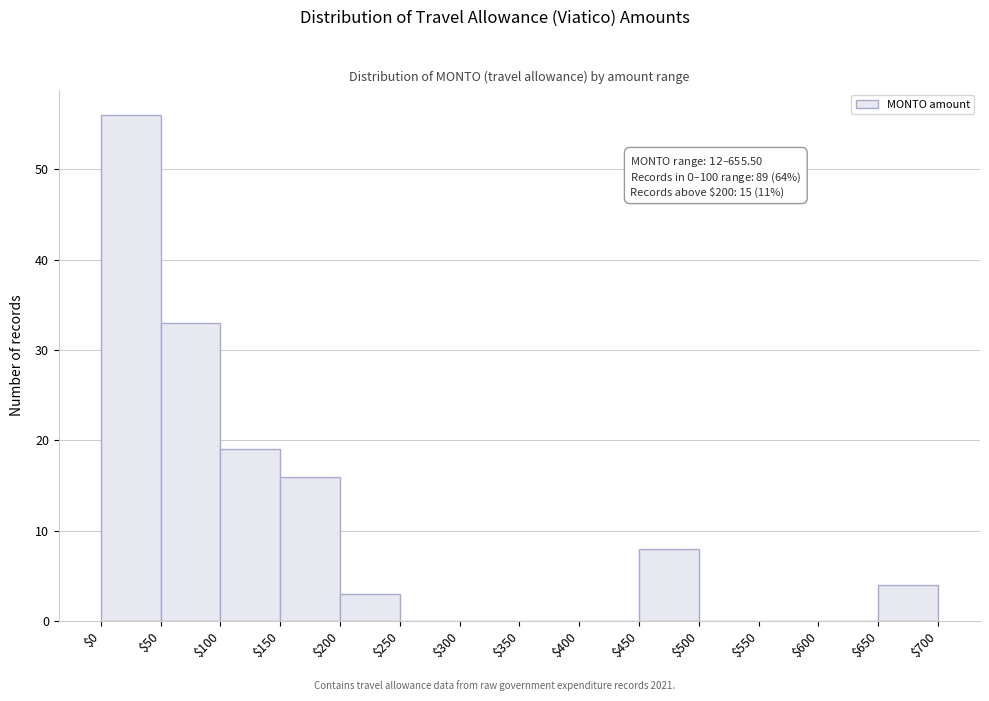

Over which range of the x-axis is the bar tallest?

$0 to $50